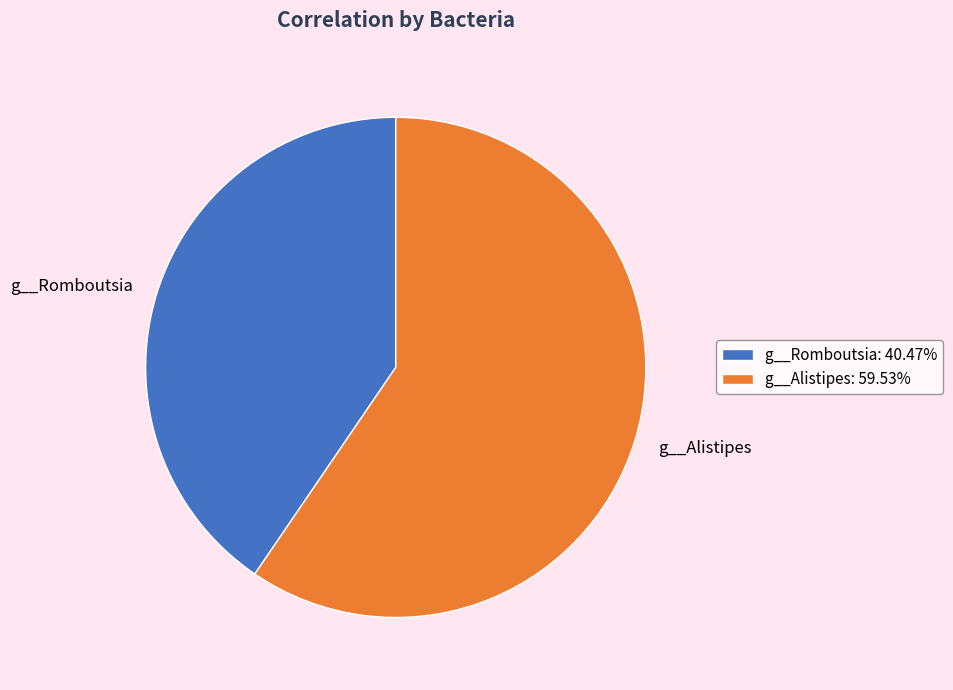

Is the sum of g__Romboutsia and g__Alistipes greater than half?

Yes